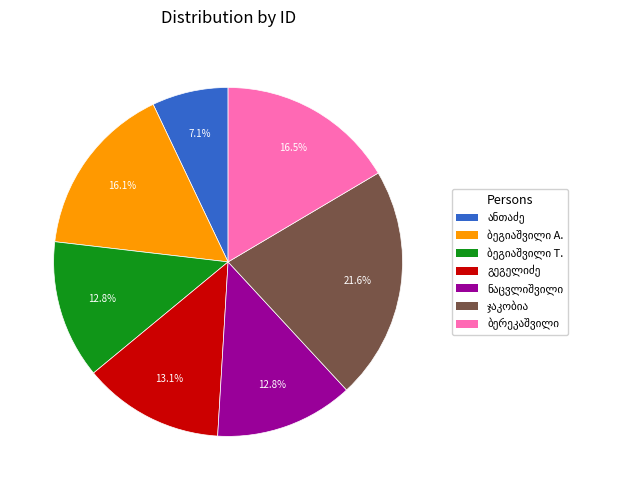

Is there any slice that represents more than half of the pie?

No